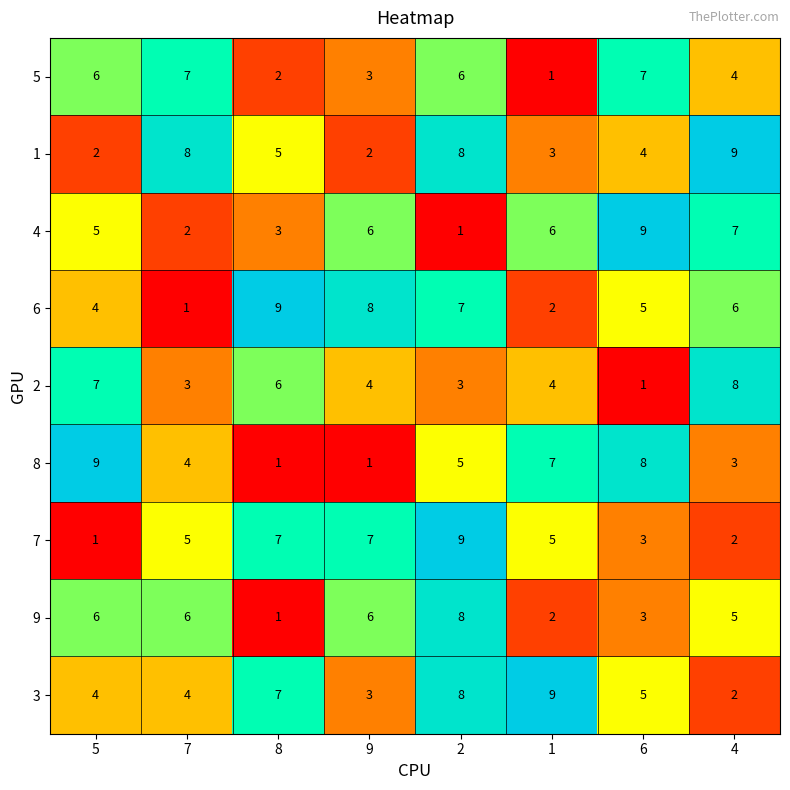

What is the maximum value shown in the chart?

9